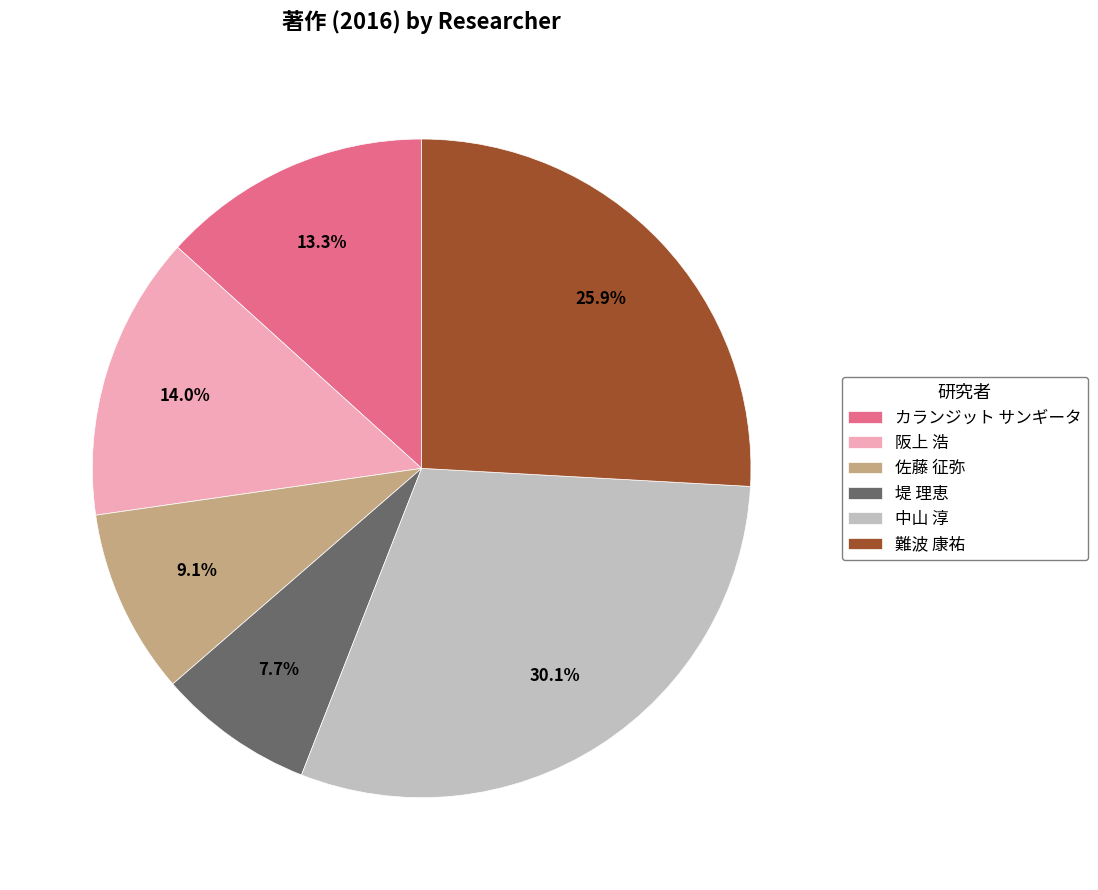

How many slices are in this pie chart?

6